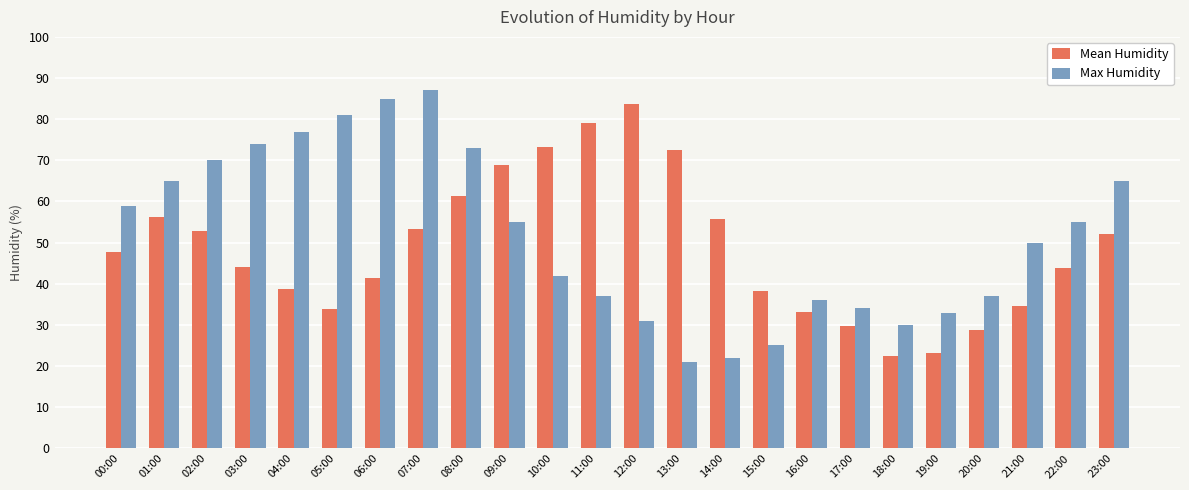

What is the highest value of the Max Humidity series?

87.0